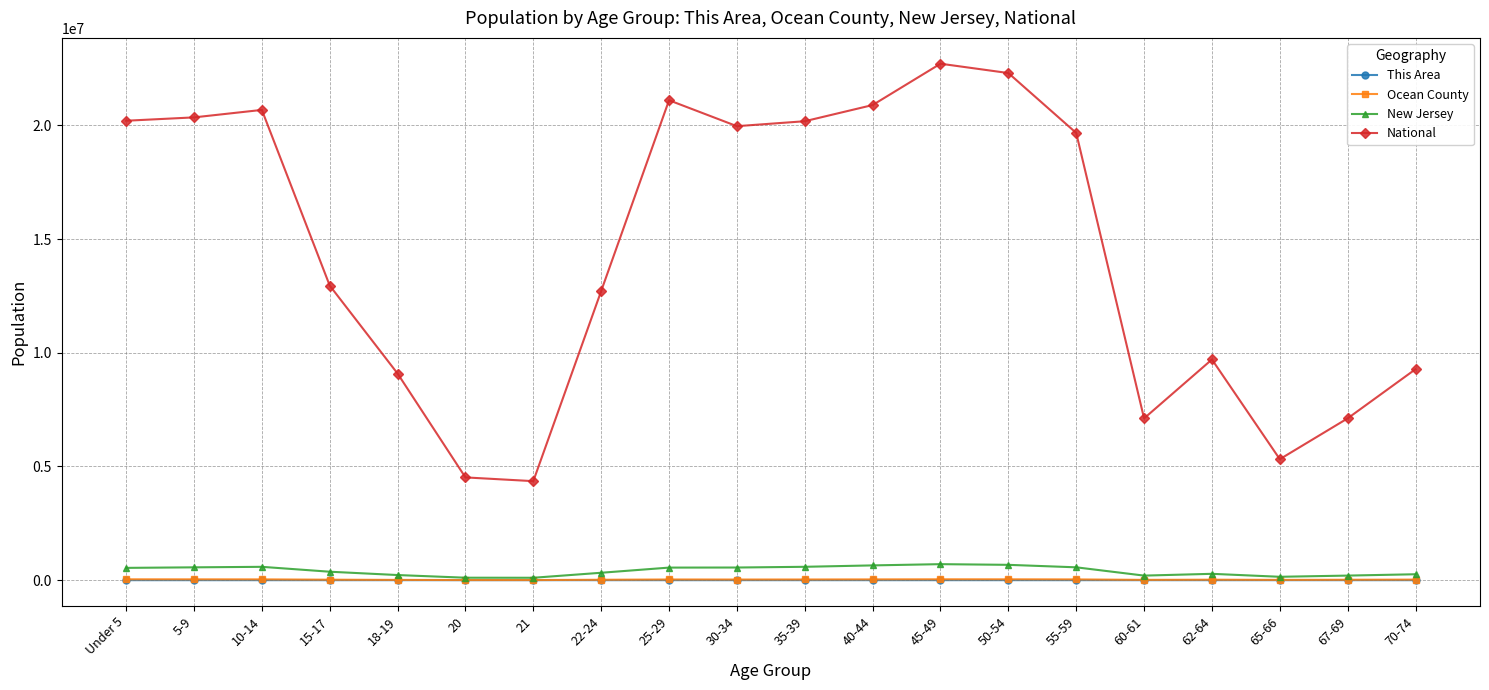

True or false: New Jersey has a value of 225990 at 18-19.

True